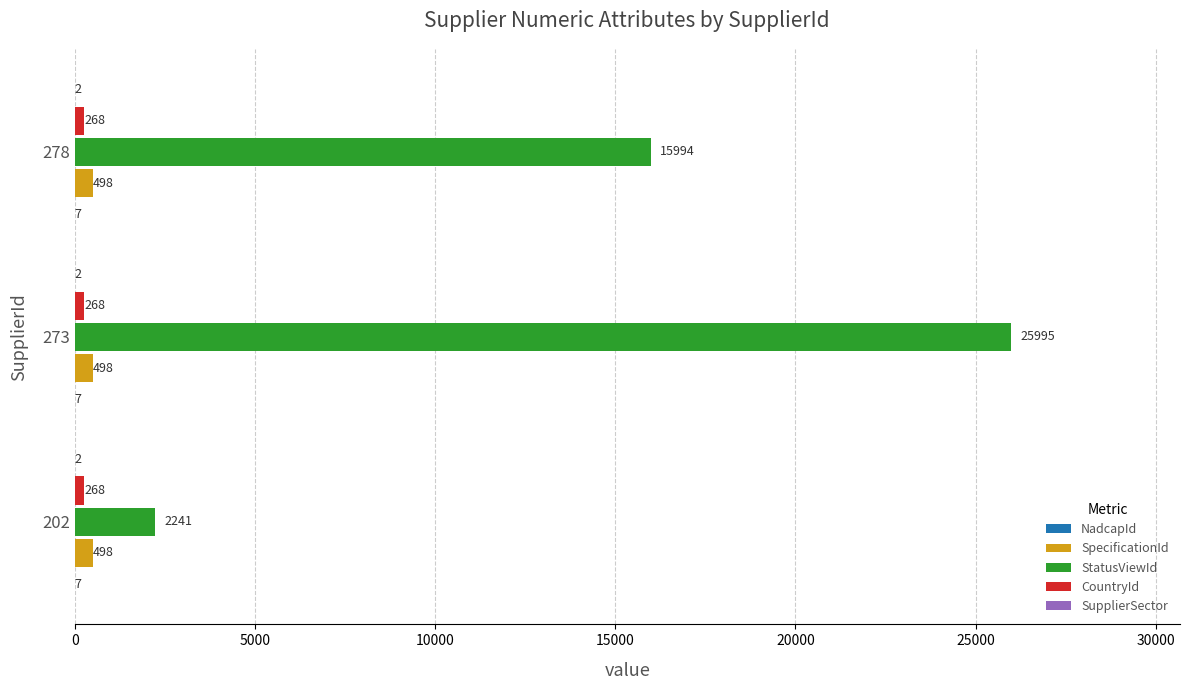

At which category is the sum across all series the highest?

273